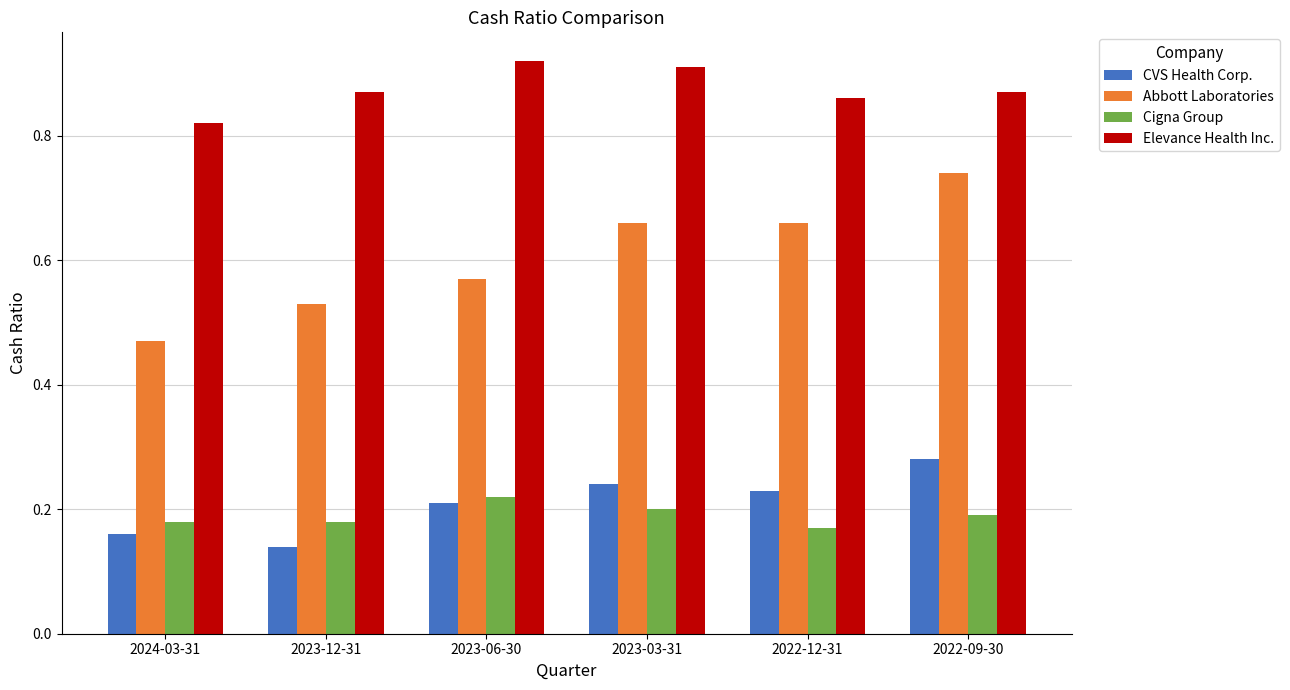

What is the total value across all series at 2023-03-31?

2.0